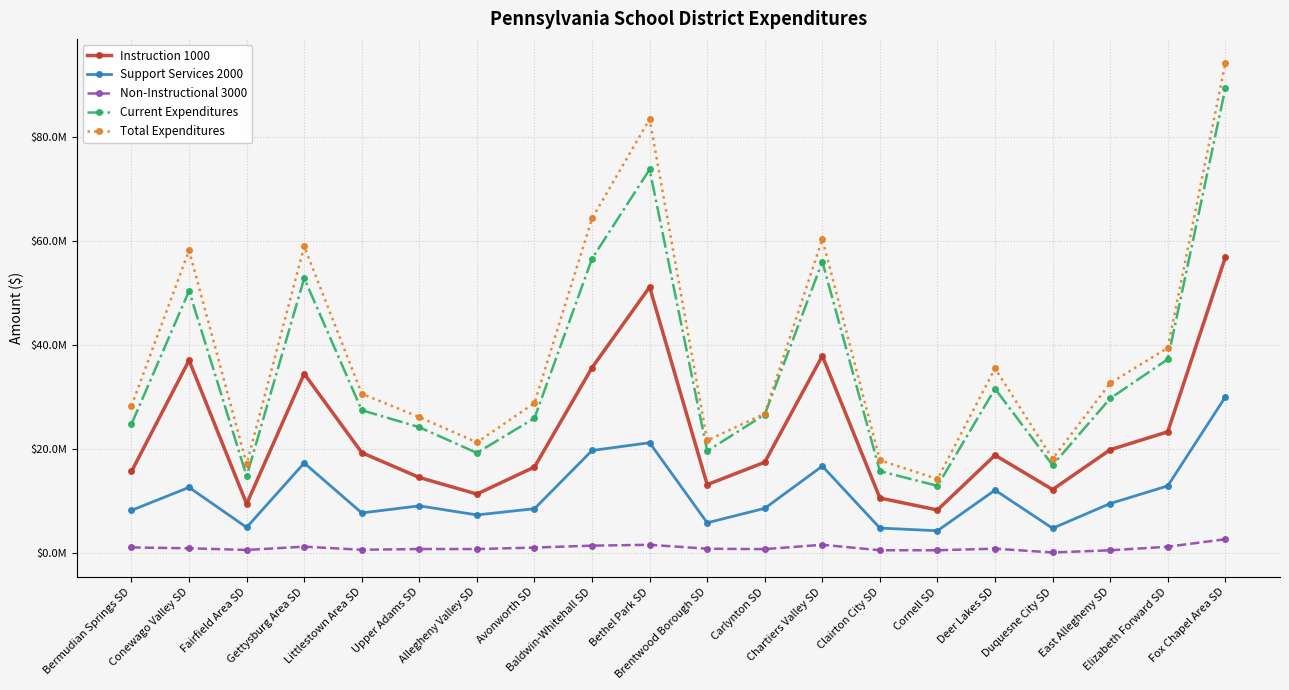

True or false: Support Services 2000 and Total Expenditures intersect in this chart.

False